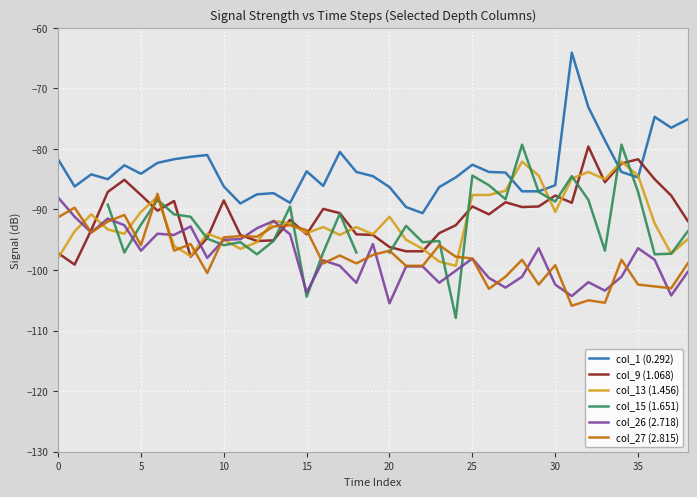

What is the average value of the col_1 (0.292) series?

-83.2